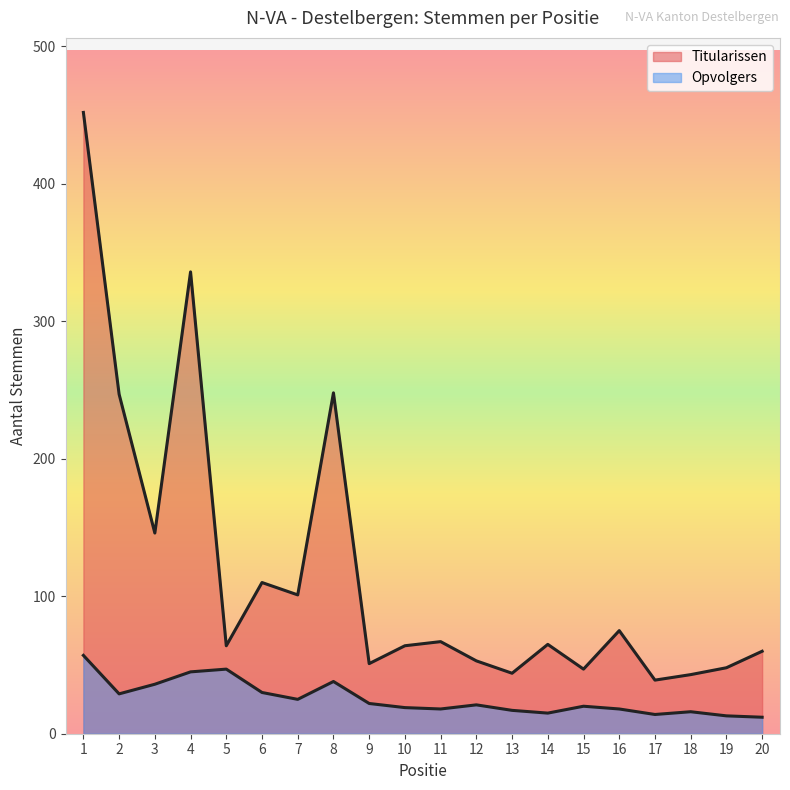

Does the chart display data point markers on the line(s)?

No